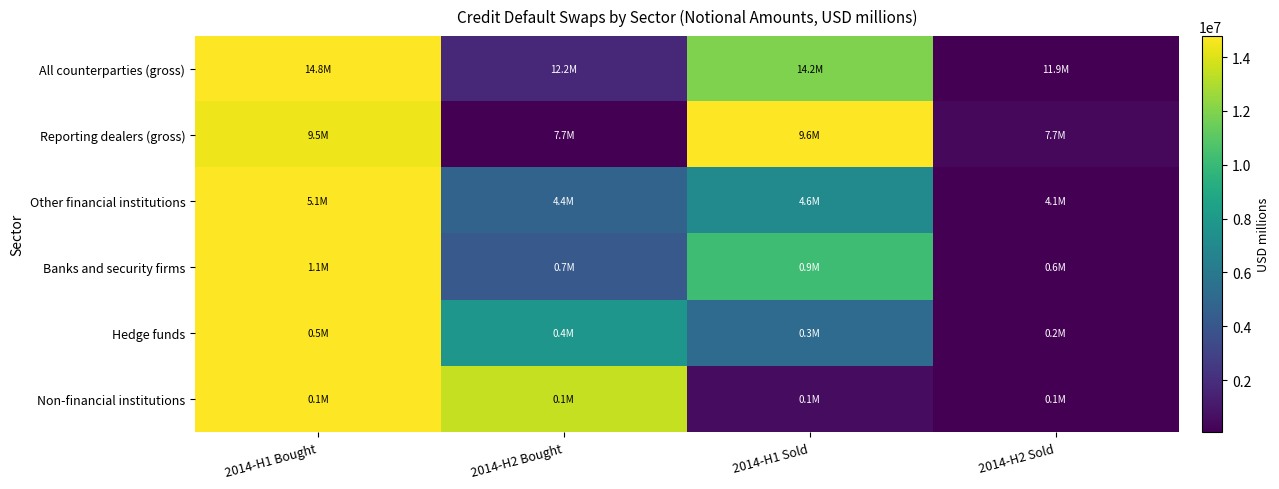

Reading left to right, extract all data points from this chart.

All counterparties (gross): 2014-H1 Bought=1.0	2014-H2 Bought=0.1	2014-H1 Sold=0.8	2014-H2 Sold=0.0
Reporting dealers (gross): 2014-H1 Bought=1.0	2014-H2 Bought=0.0	2014-H1 Sold=1.0	2014-H2 Sold=0.0
Other financial institutions: 2014-H1 Bought=1.0	2014-H2 Bought=0.3	2014-H1 Sold=0.5	2014-H2 Sold=0.0
Banks and security firms: 2014-H1 Bought=1.0	2014-H2 Bought=0.3	2014-H1 Sold=0.7	2014-H2 Sold=0.0
Hedge funds: 2014-H1 Bought=1.0	2014-H2 Bought=0.5	2014-H1 Sold=0.3	2014-H2 Sold=0.0
Non-financial institutions: 2014-H1 Bought=1.0	2014-H2 Bought=0.9	2014-H1 Sold=0.0	2014-H2 Sold=0.0